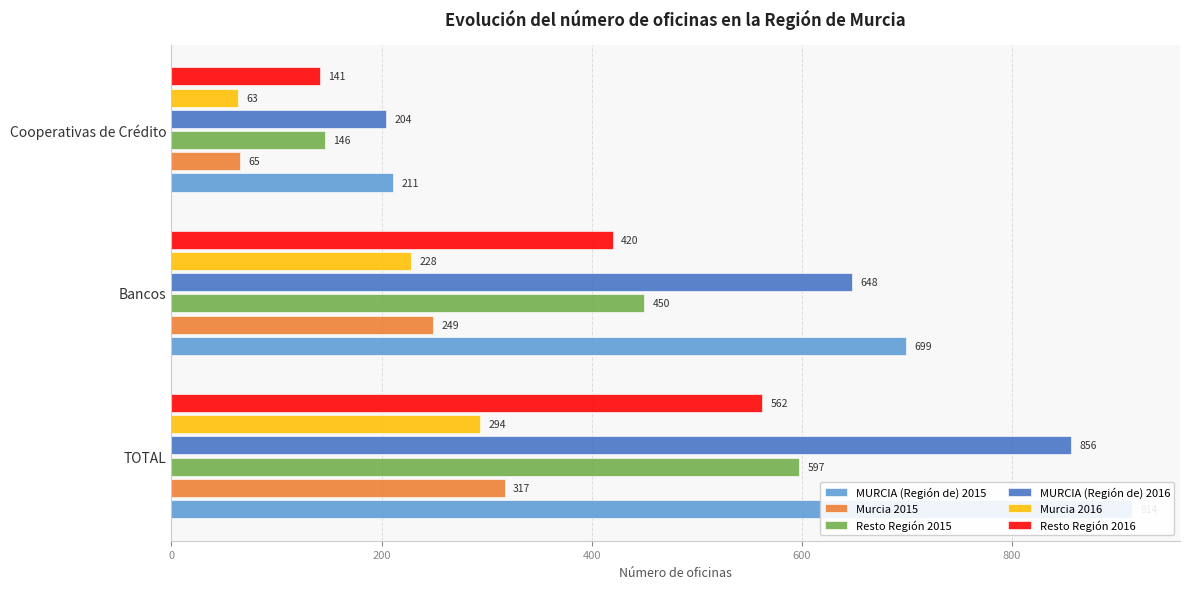

The Resto Región 2015 series shows 245 at Cooperativas de Crédito. True or false?

False